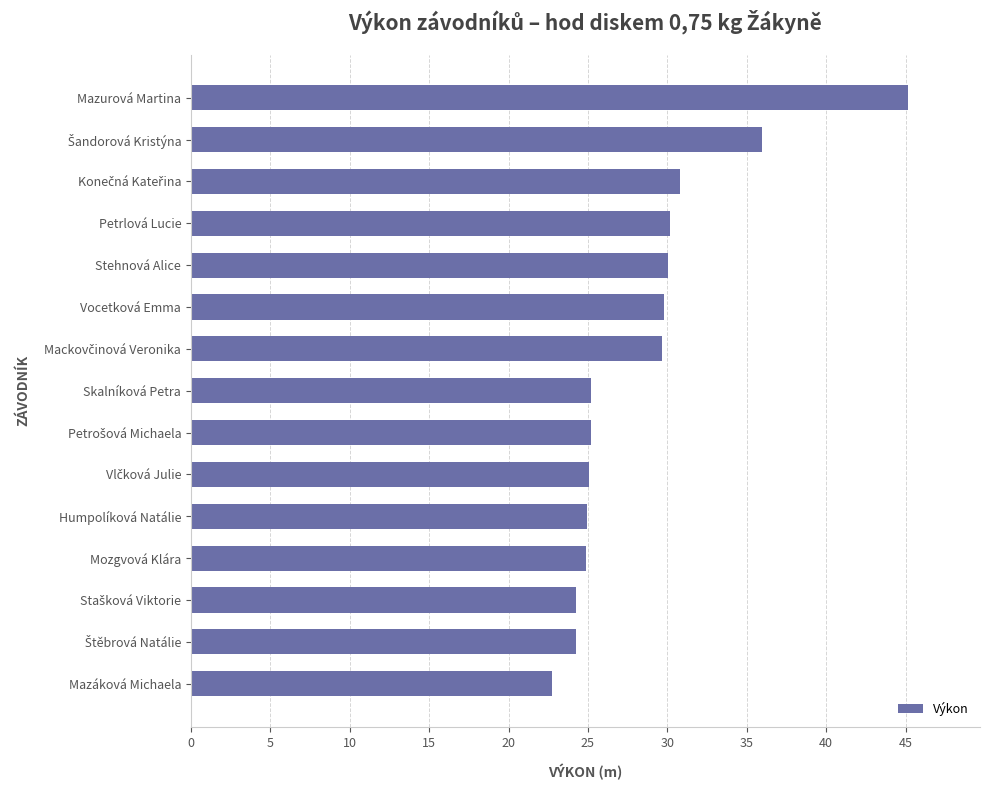

What is the sum of all values?

428.1